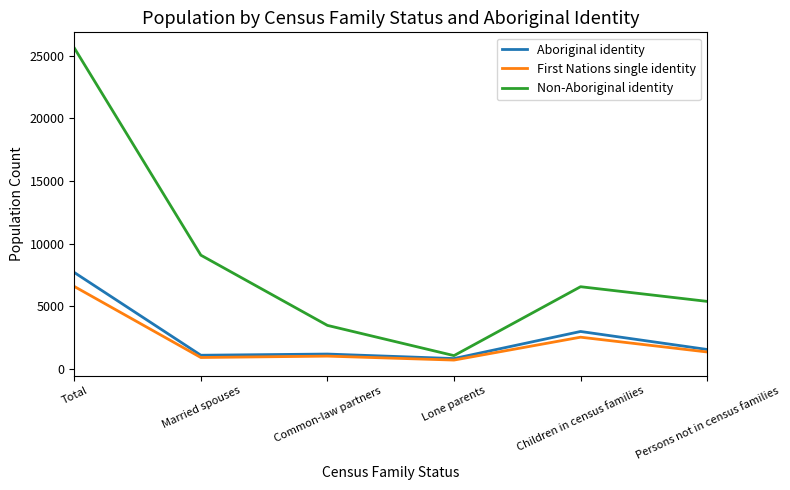

Which series has the largest range (max minus min)?

Non-Aboriginal identity